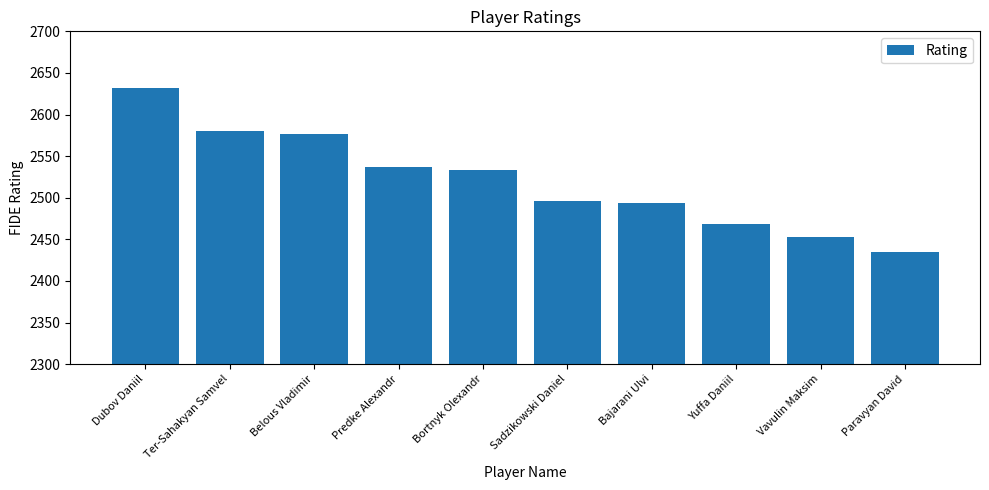

The value at Yuffa Daniil is 1004. True or false?

False